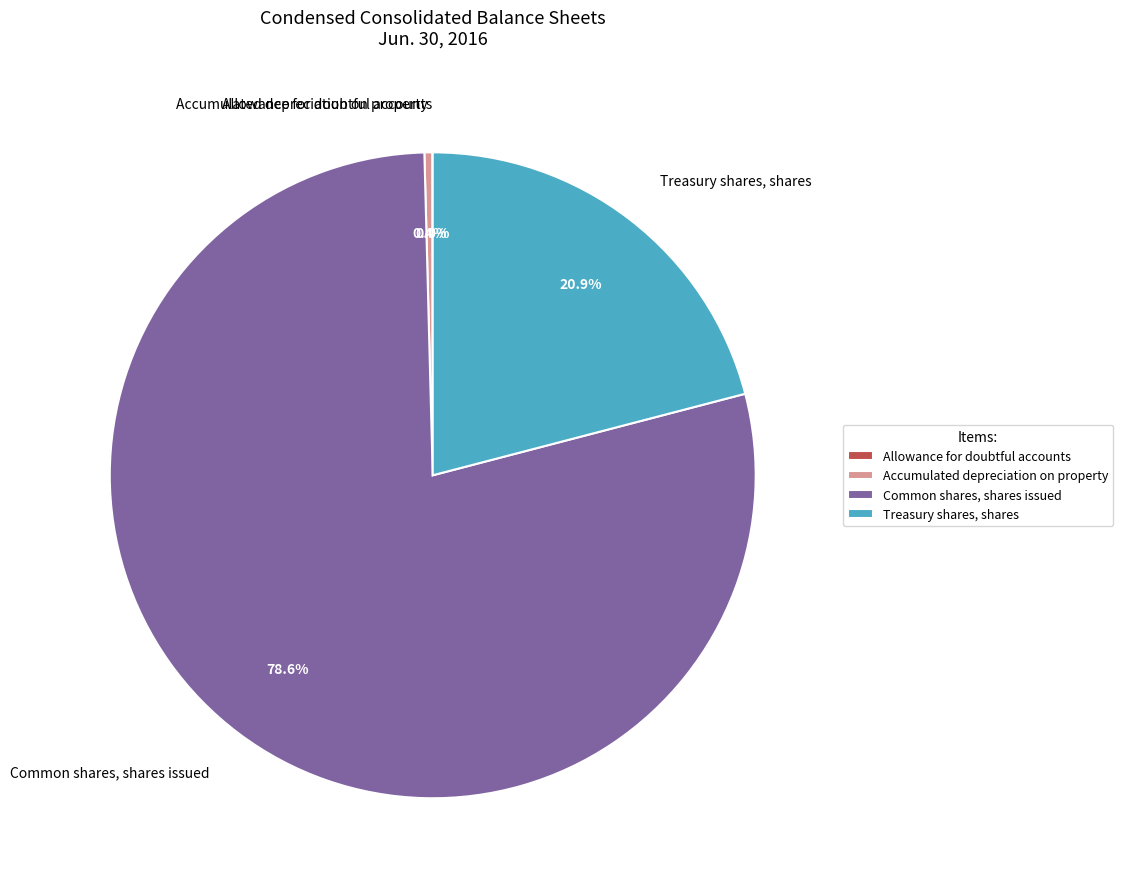

What is the total percentage of Common shares, shares issued and Treasury shares, shares?

99.6%